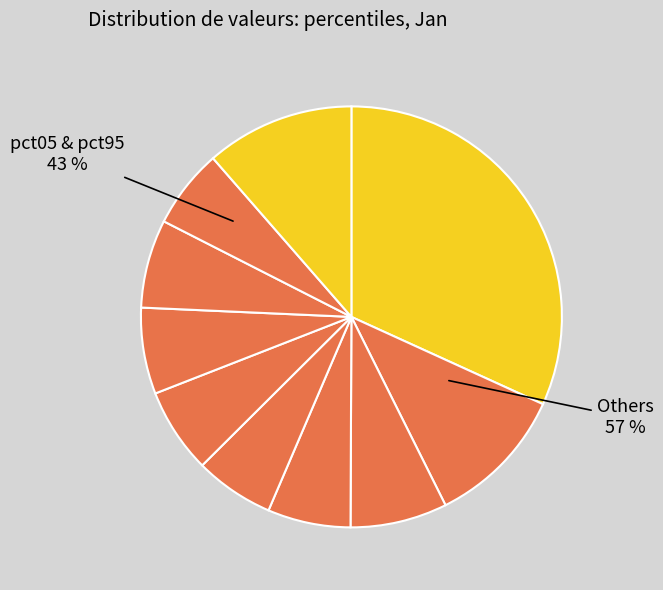

Between pct65 and pct15, which is larger?

pct15